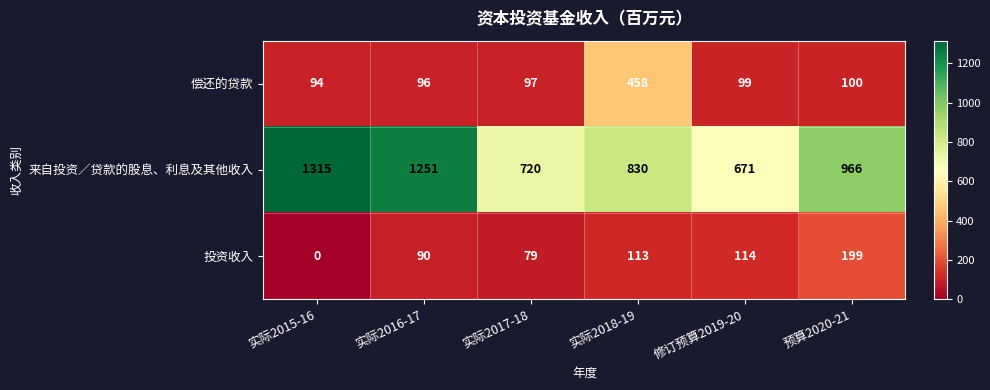

Between 实际2015-16 and 实际2017-18, which series saw the biggest shift?

来自投资／贷款的股息、利息及其他收入